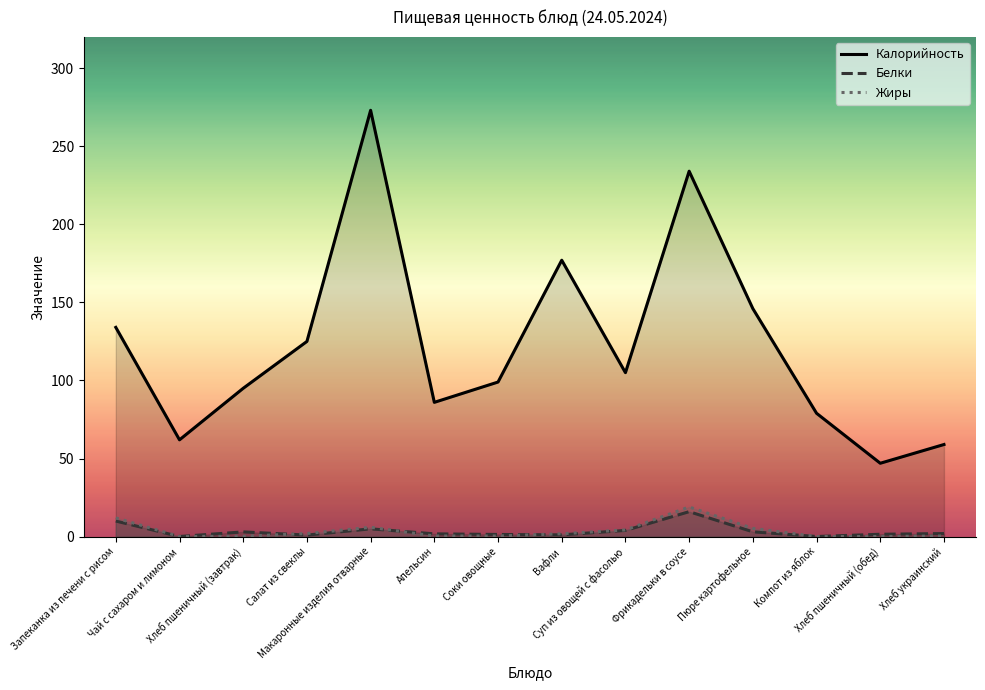

What is the value of the Калорийность point at the 13th from the left?

47.0